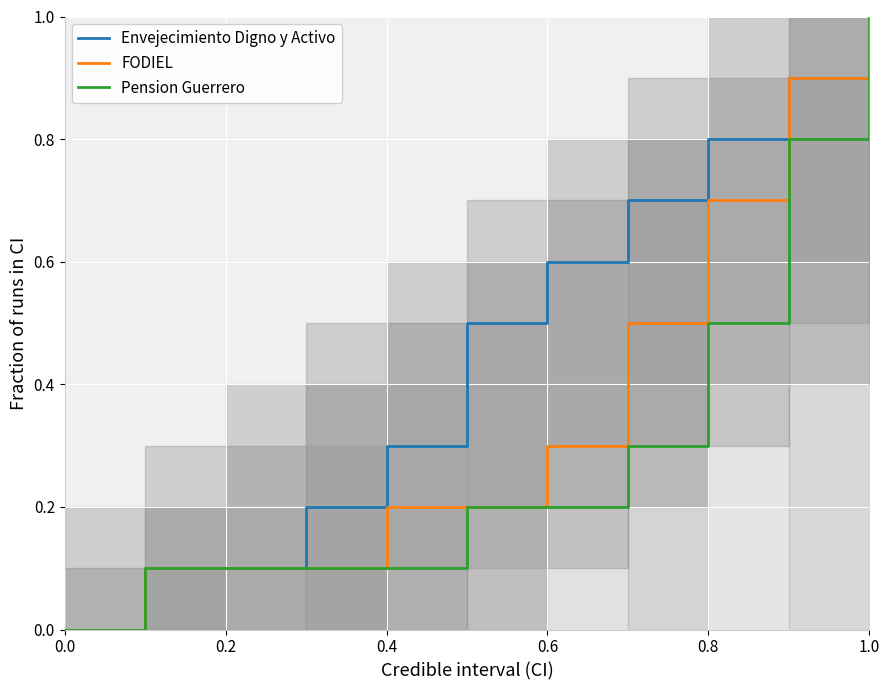

What is the sum of all Envejecimiento Digno y Activo values?

5.2